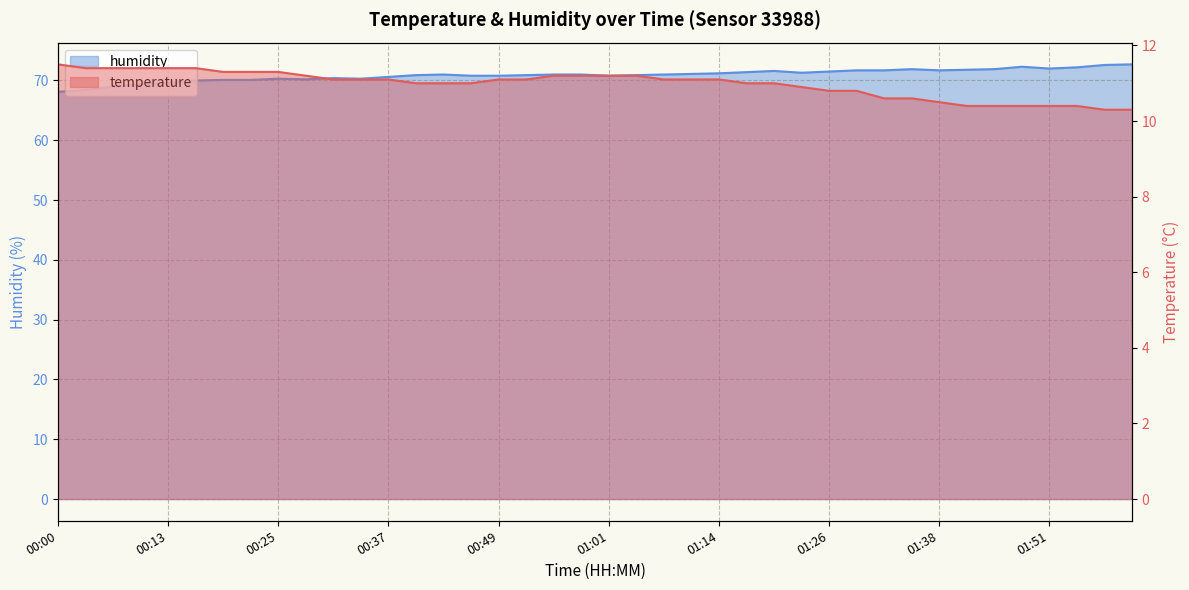

Reading left to right, list all the values displayed in this chart.

temperature: 00:00=11.5	00:04=11.4	00:07=11.4	00:10=11.4	00:13=11.4	00:16=11.4	00:19=11.3	00:22=11.3	00:25=11.3	00:28=11.2	00:31=11.1	00:34=11.1	00:37=11.1	00:40=11.0	00:43=11.0	00:46=11.0	00:49=11.1	00:52=11.1	00:55=11.2	00:58=11.2	01:01=11.2	01:05=11.2	01:08=11.1	01:11=11.1	01:14=11.1	01:17=11.0	01:20=11.0	01:23=10.9	01:26=10.8	01:29=10.8	01:32=10.6	01:35=10.6	01:38=10.5	01:41=10.4	01:44=10.4	01:48=10.4	01:51=10.4	01:54=10.4	01:57=10.3	02:00=10.3
humidity: 00:00=68.1	00:04=68.4	00:07=69.0	00:10=69.4	00:13=69.6	00:16=70.0	00:19=70.1	00:22=70.1	00:25=70.3	00:28=70.2	00:31=70.4	00:34=70.3	00:37=70.6	00:40=70.9	00:43=71.0	00:46=70.8	00:49=70.8	00:52=70.9	00:55=71.0	00:58=71.0	01:01=70.8	01:05=70.9	01:08=71.0	01:11=71.1	01:14=71.2	01:17=71.4	01:20=71.6	01:23=71.3	01:26=71.5	01:29=71.7	01:32=71.7	01:35=71.9	01:38=71.7	01:41=71.8	01:44=71.9	01:48=72.3	01:51=72.0	01:54=72.2	01:57=72.6	02:00=72.7